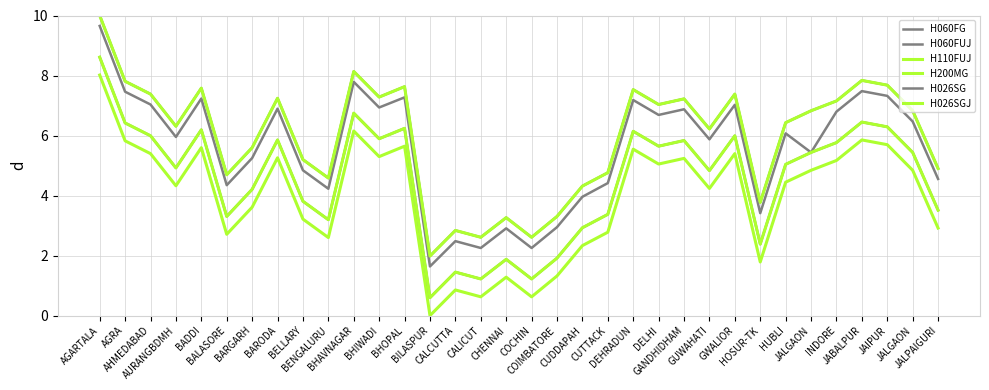

Between AHMEDABAD and BARGARH, which series saw the biggest shift?

H060FUJ